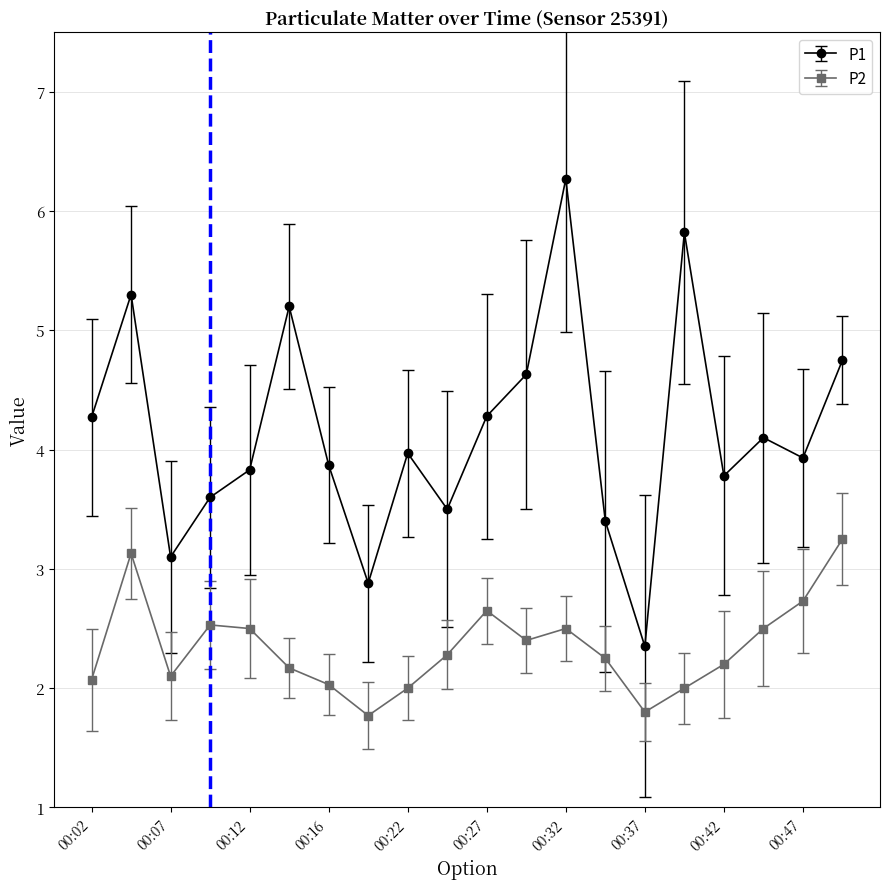

How many interior local valleys does the P1 series have?

6